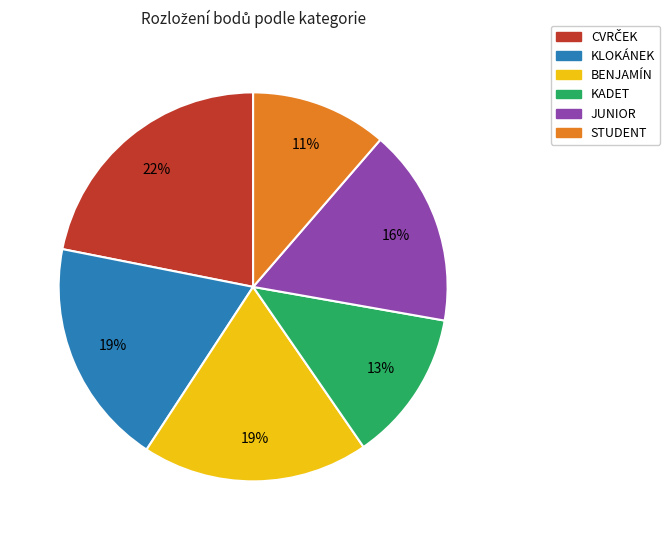

To the nearest percent, what is the average slice percentage?

17%